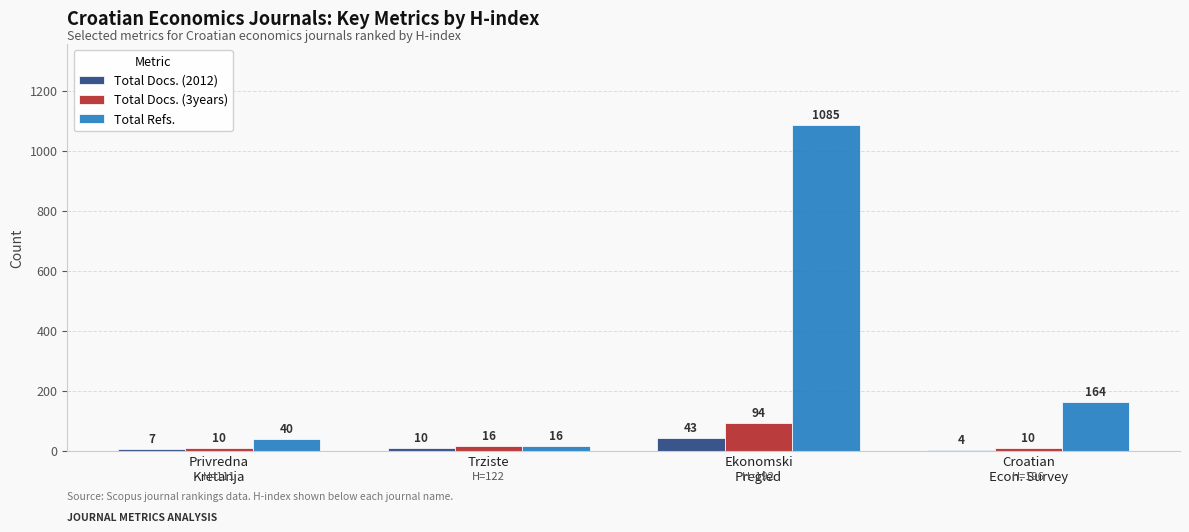

At which label is Total Refs. closest to 550?

Croatian
Econ. Survey